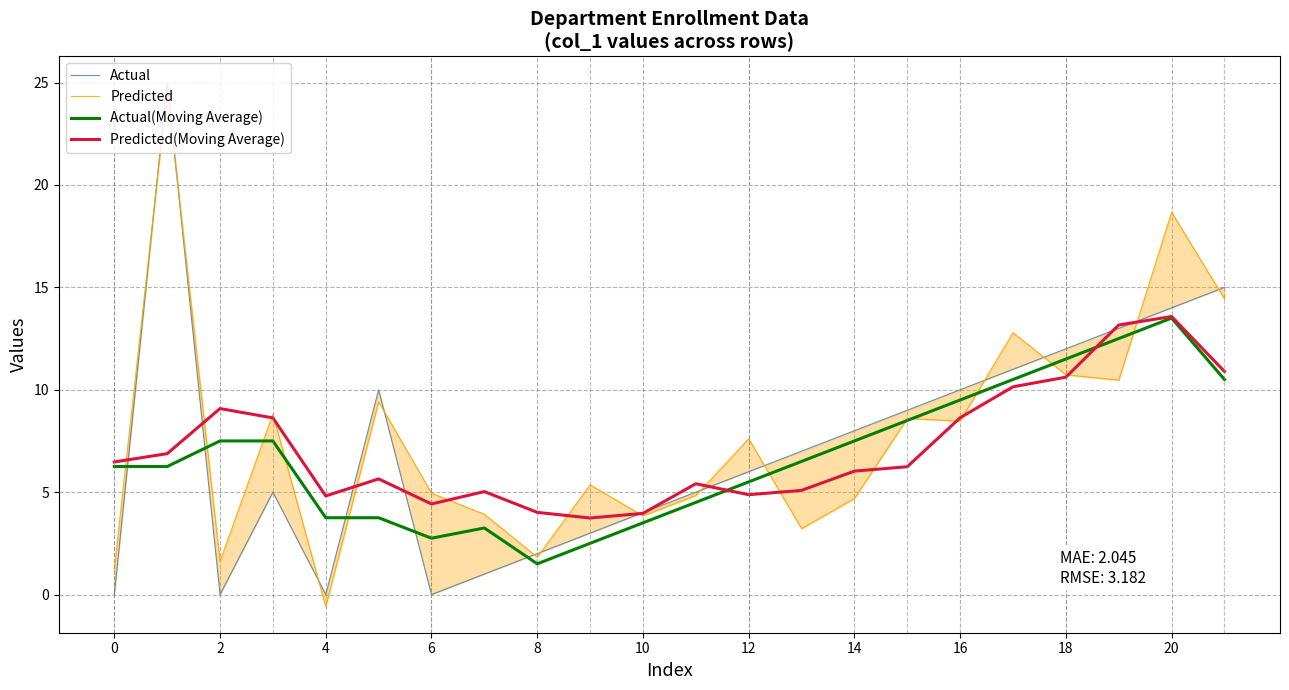

At how many categories does at least one series exceed 16?

2